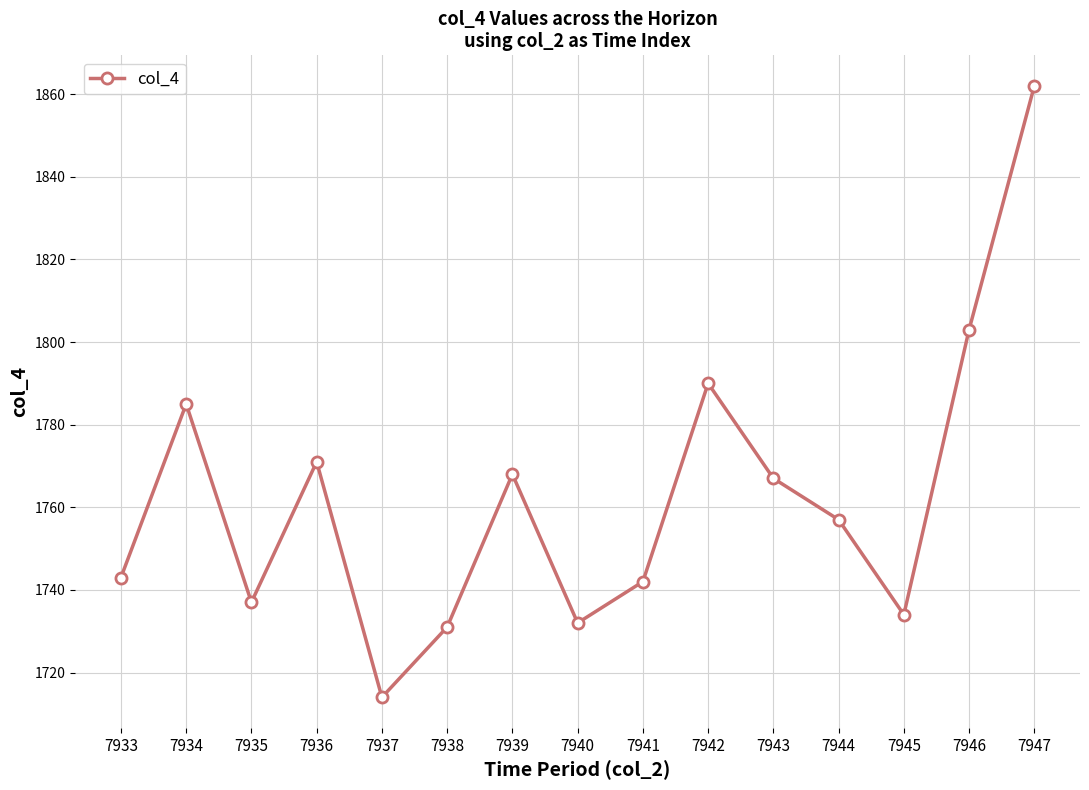

What is the value of the 10th point from the left?

1790